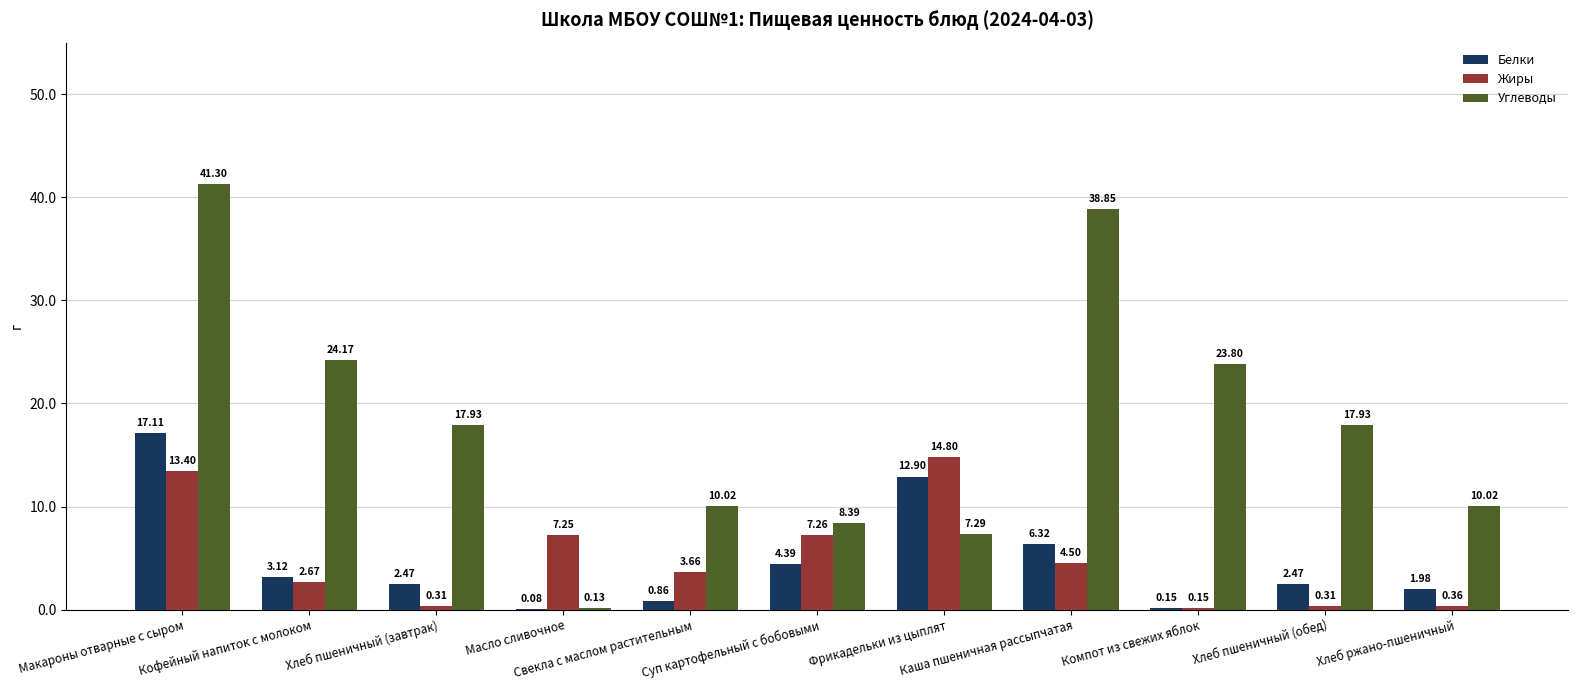

What is the maximum value for Жиры?

14.8